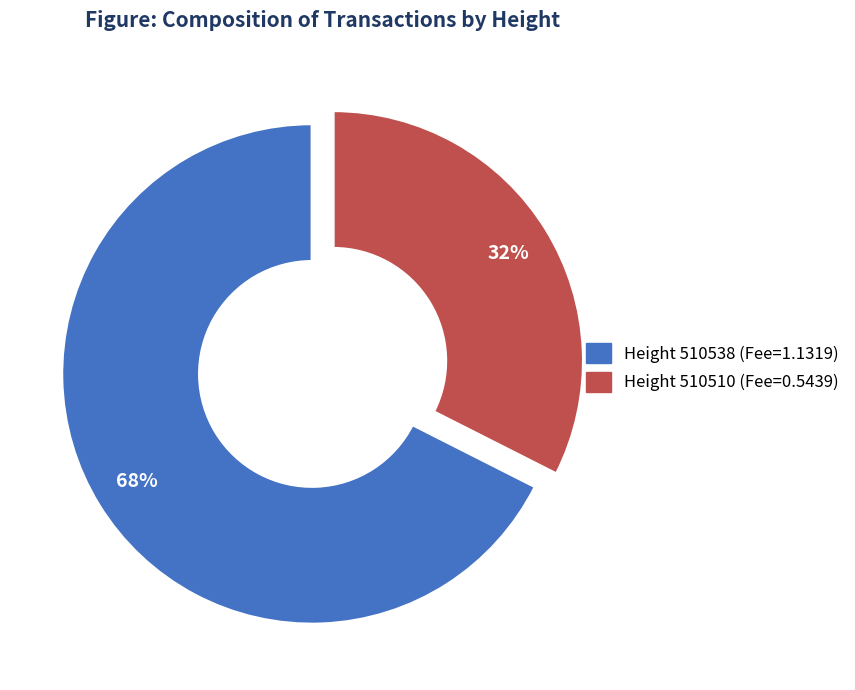

How many segments does this pie chart have?

2